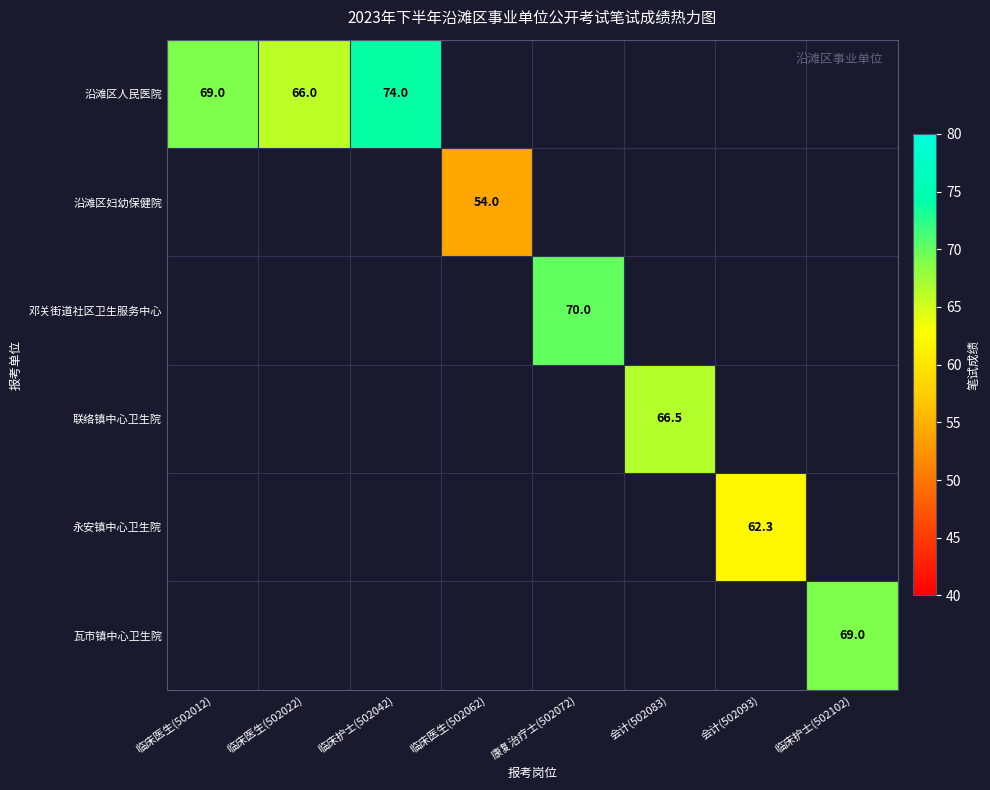

At how many categories does at least one series exceed 58?

7